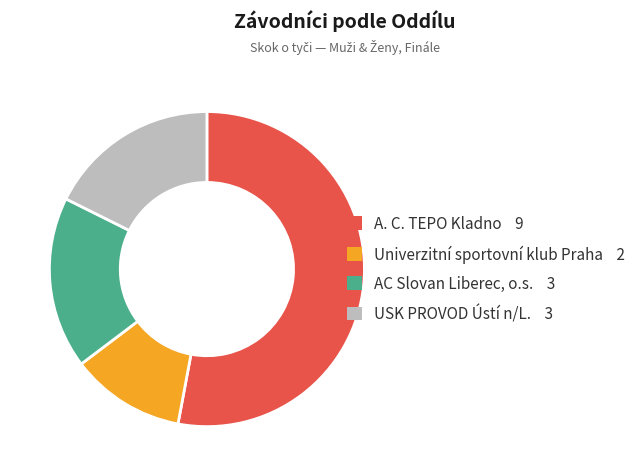

Does A. C. TEPO Kladno represent more than half of the total?

Yes